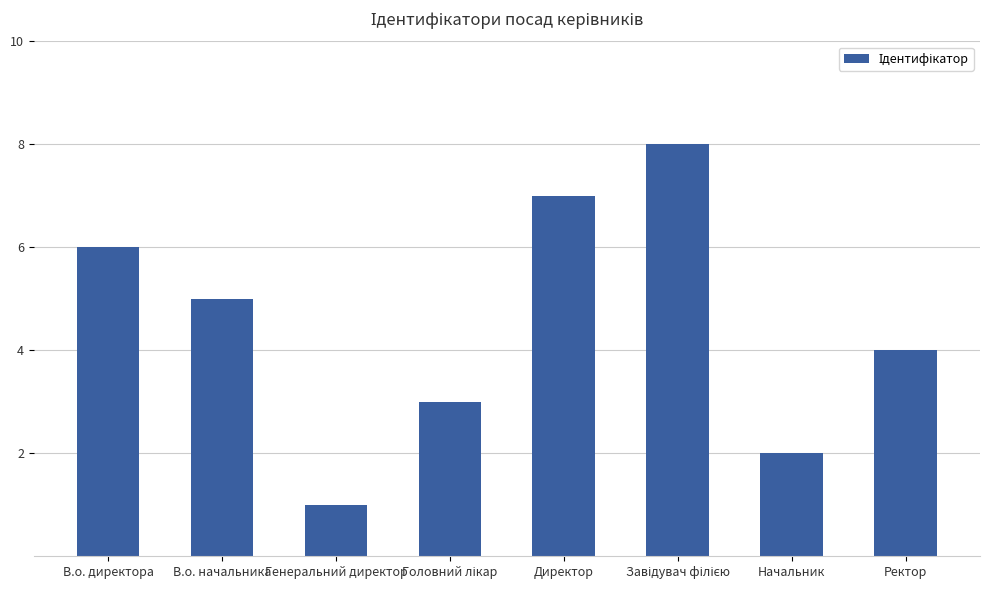

Reading right to left, list all the values displayed in this chart.

4	2	8	7	3	1	5	6